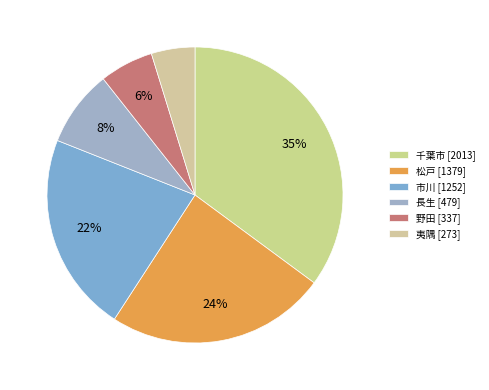

Which slice is the largest?

千葉市